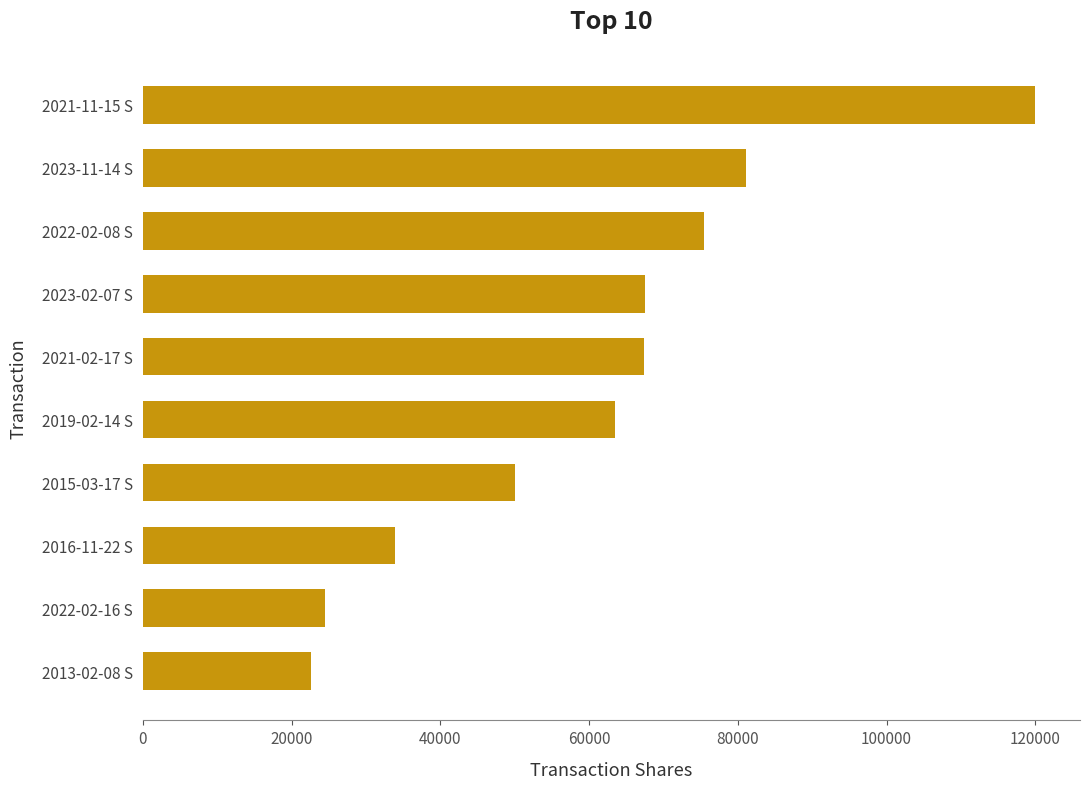

Between 2021-02-17 S and 2021-11-15 S, which is larger?

2021-11-15 S